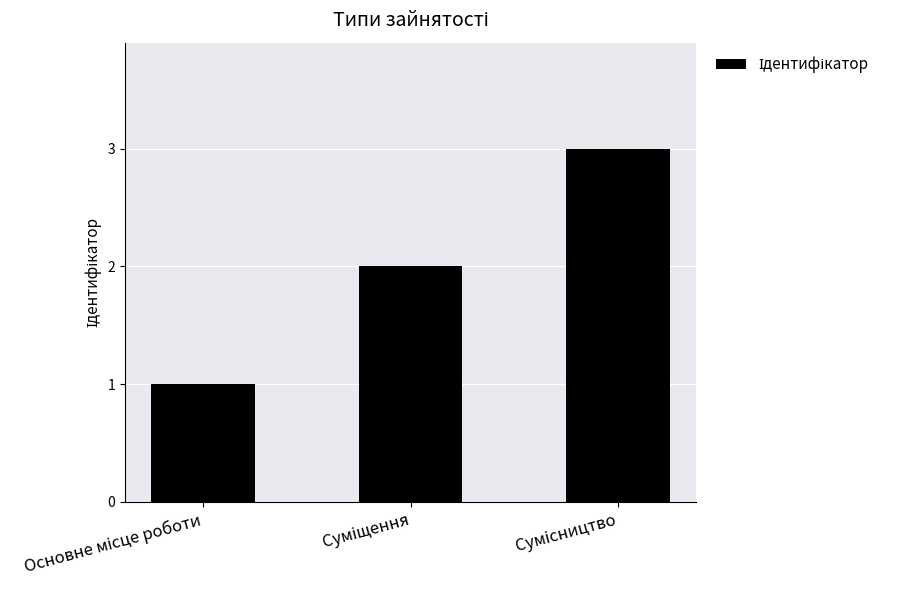

What is the greatest value displayed?

3